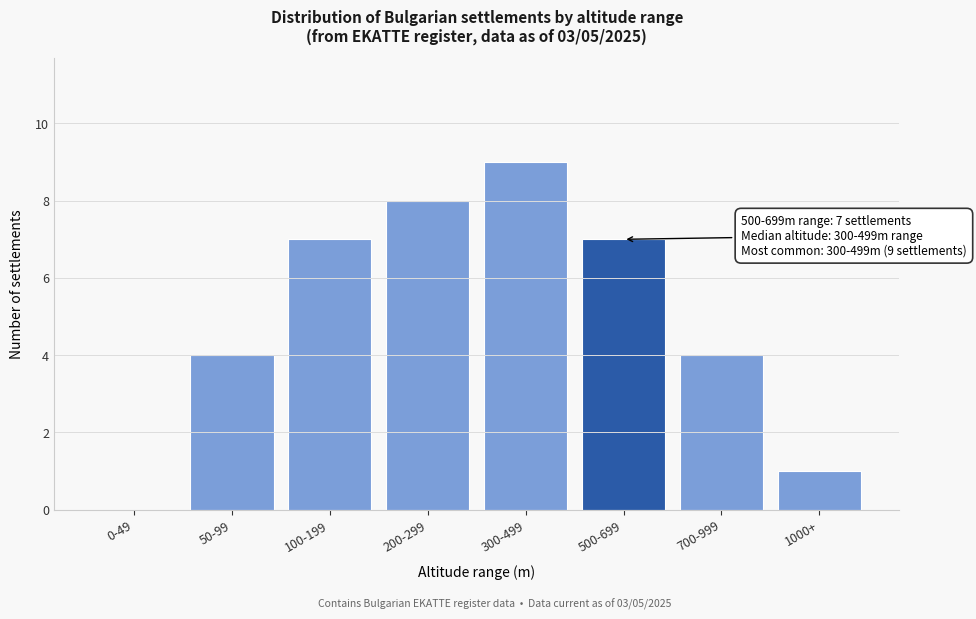

Reading left to right, extract all data points from this chart.

0-49=0	50-99=4	100-199=7	200-299=8	300-499=9	500-699=7	700-999=4	1000+=1